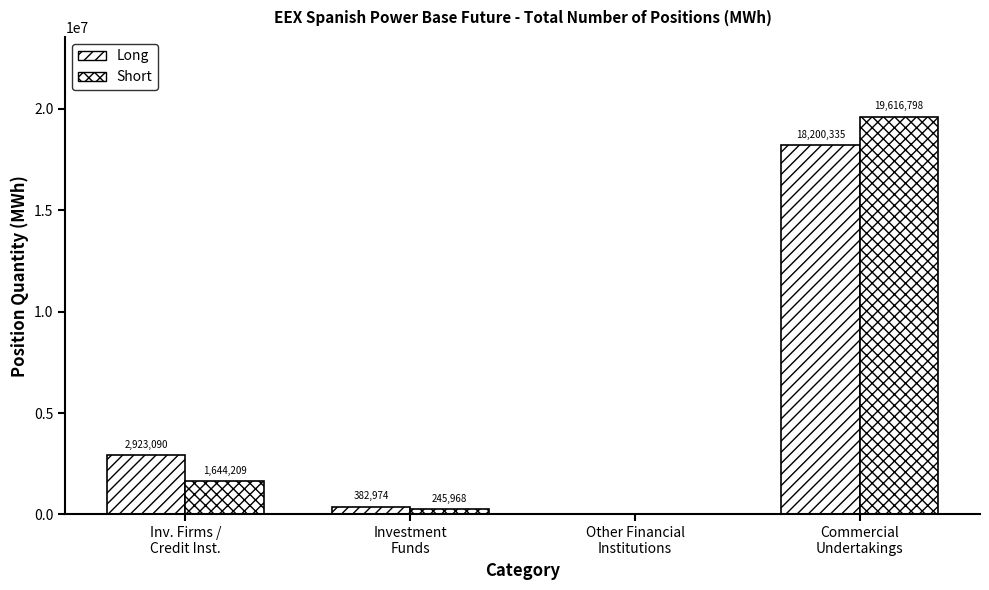

Which series has the largest total across all categories?

Short